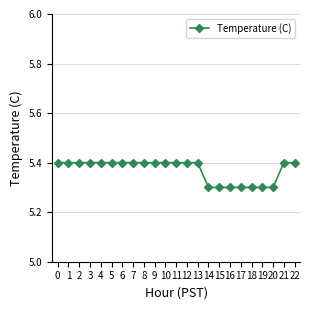

What is the sum of all values?

123.5